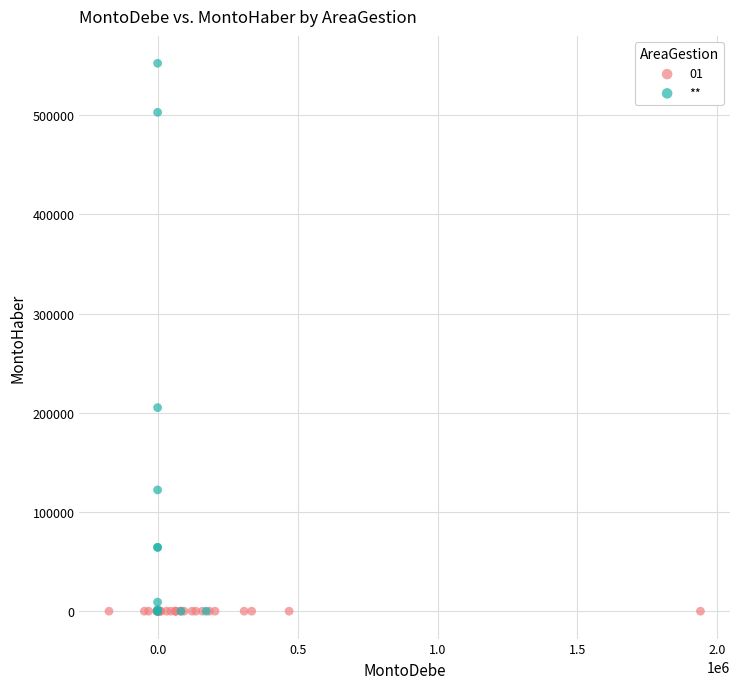

Which series contains the highest Y value?

**